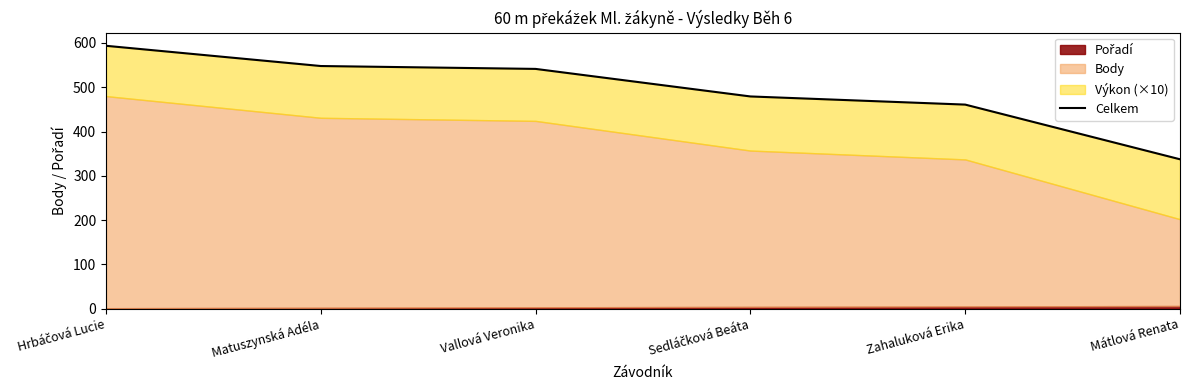

What is the difference between the values at Mátlová Renata and Vallová Veronika?

204.1